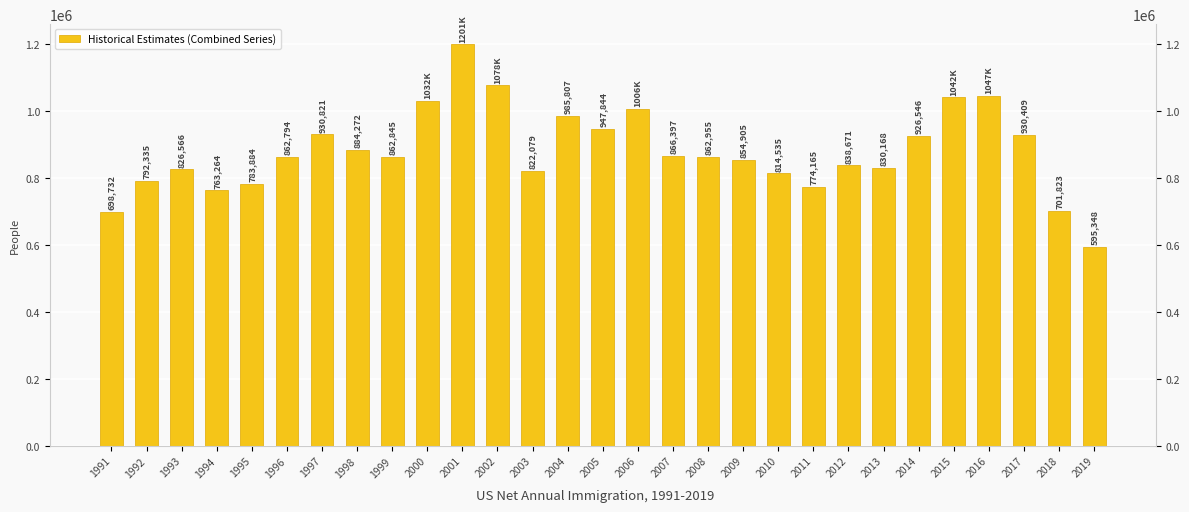

Rank the categories by value from highest to lowest.

2001, 2002, 2016, 2015, 2000, 2006, 2004, 2005, 1997, 2017, 2014, 1998, 2007, 2008, 1999, 1996, 2009, 2012, 2013, 1993, 2003, 2010, 1992, 1995, 2011, 1994, 2018, 1991, 2019